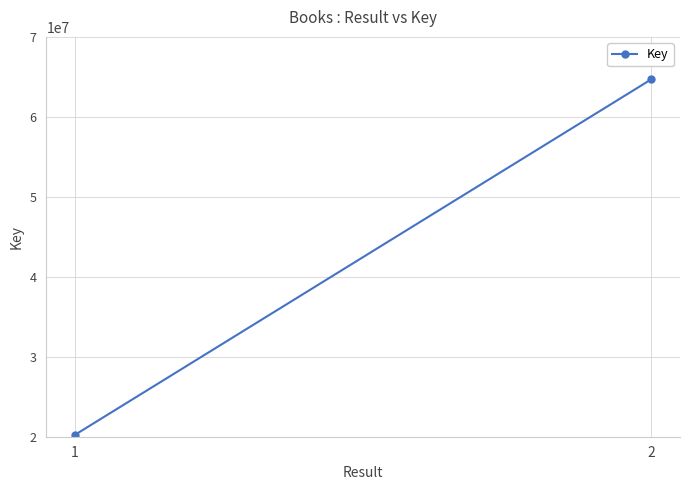

True or false: the data shows 20246327 at 1.

True